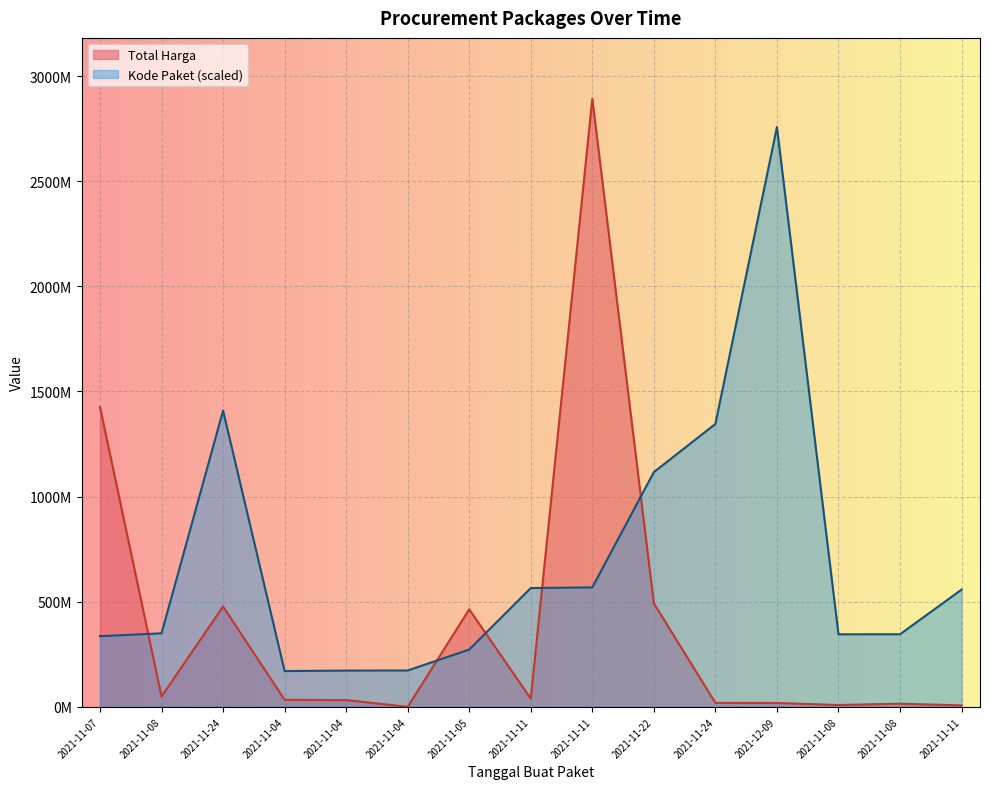

At which label does Total Harga reach its peak?

2021-11-11